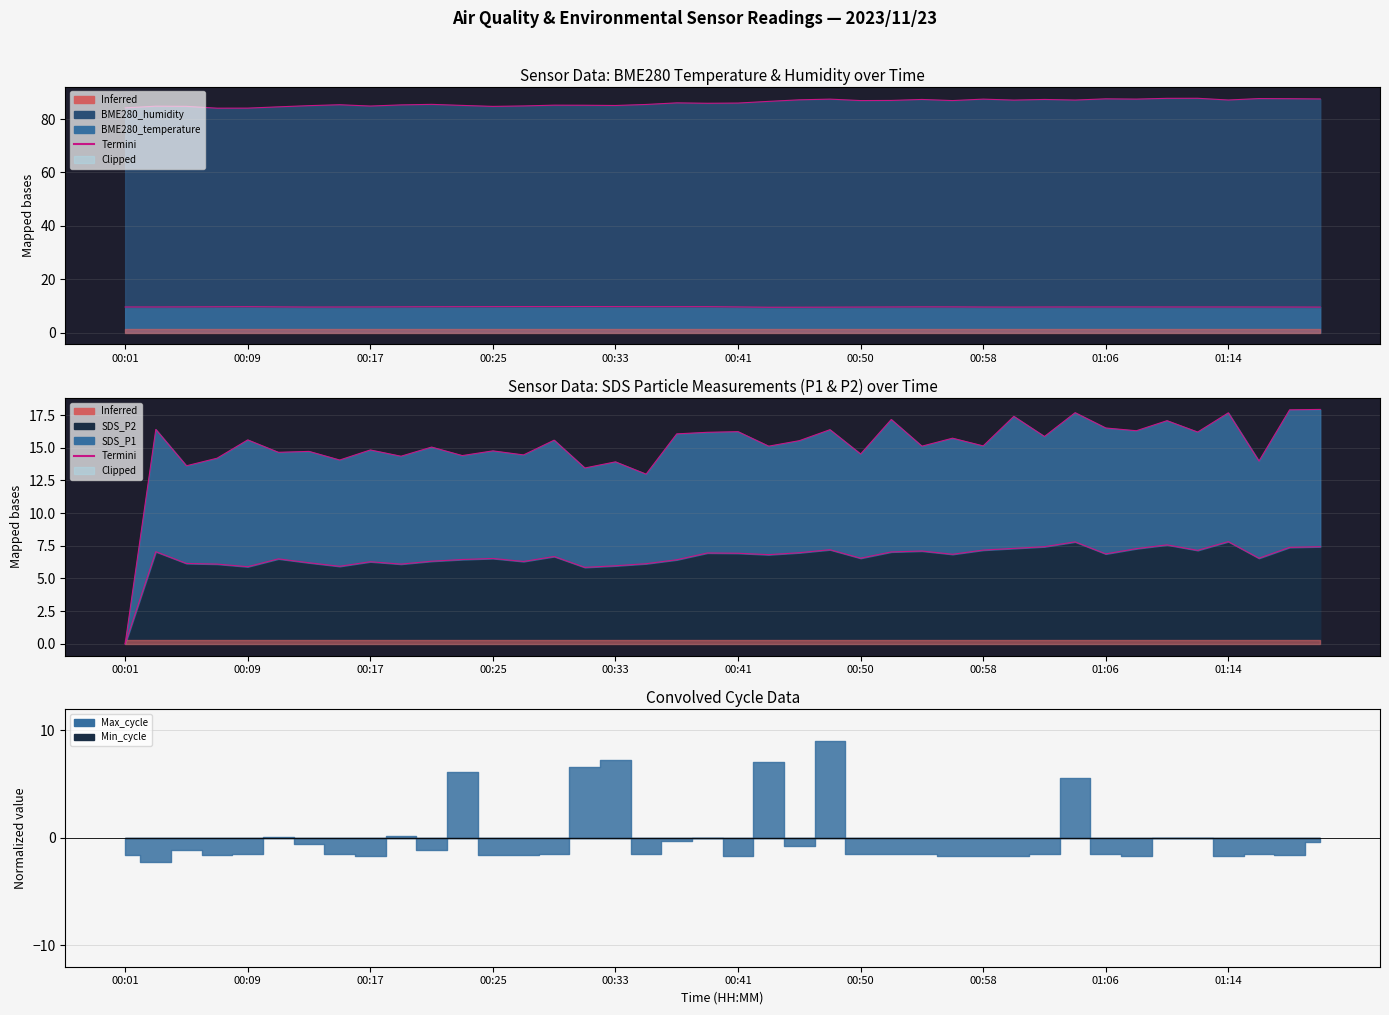

True or false: Termini_P2 and Termini_H intersect in this chart.

False